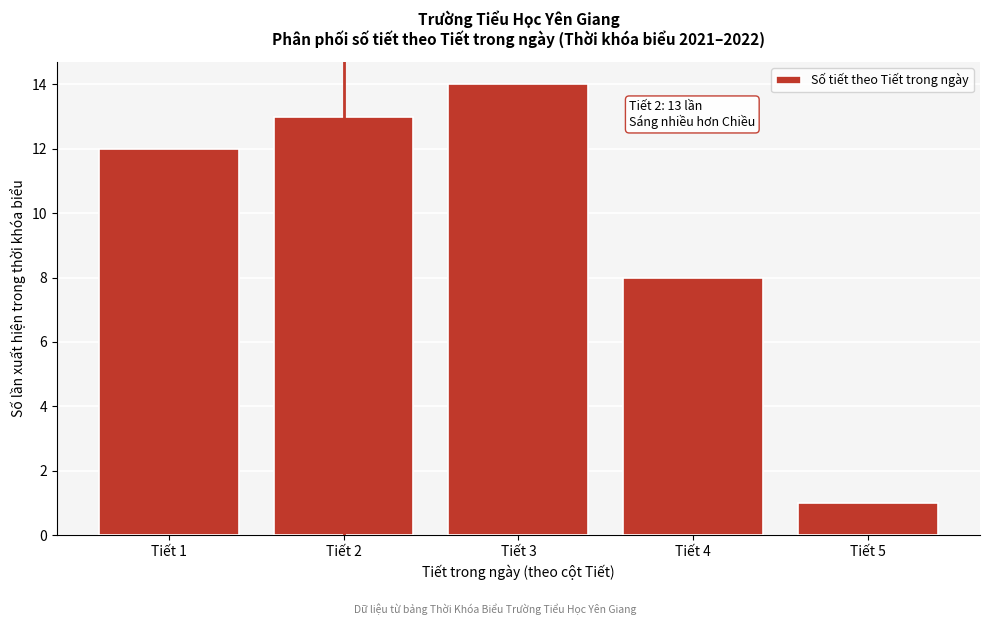

Reading left to right, list all the values displayed in this chart.

12	13	14	8	1